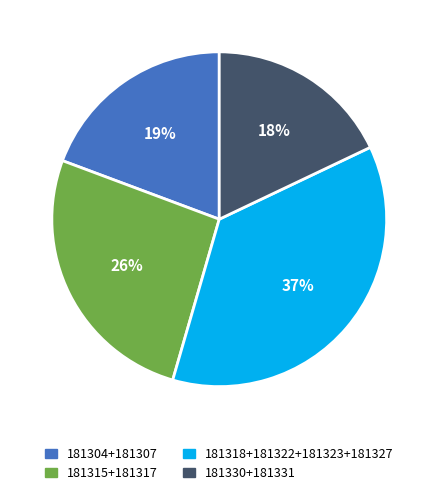

Count the number of slices in the pie.

4